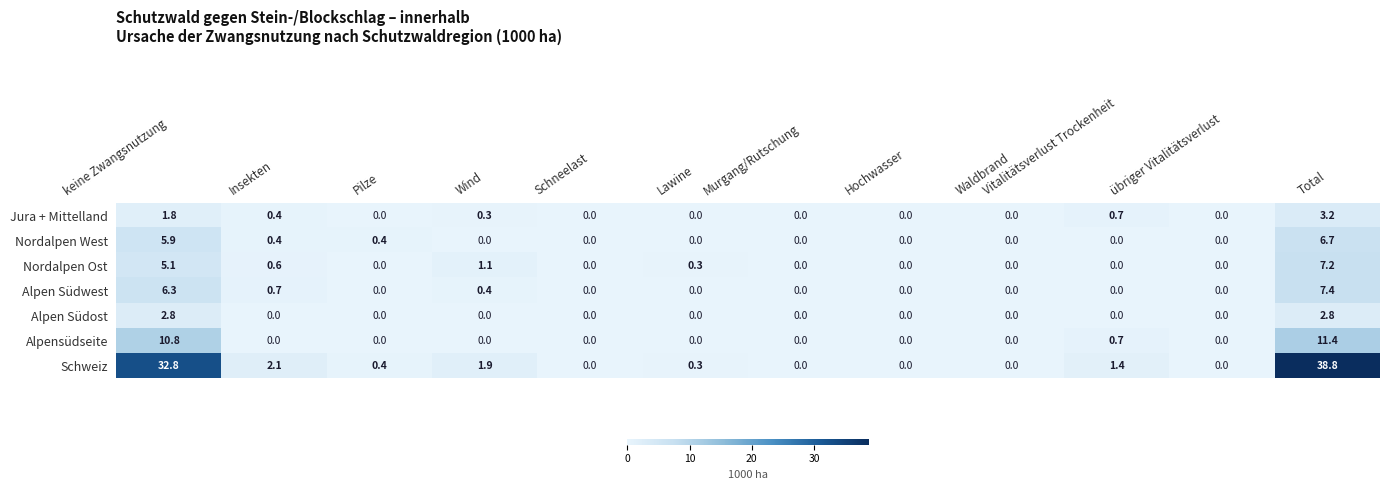

What is the greatest value displayed?

38.8